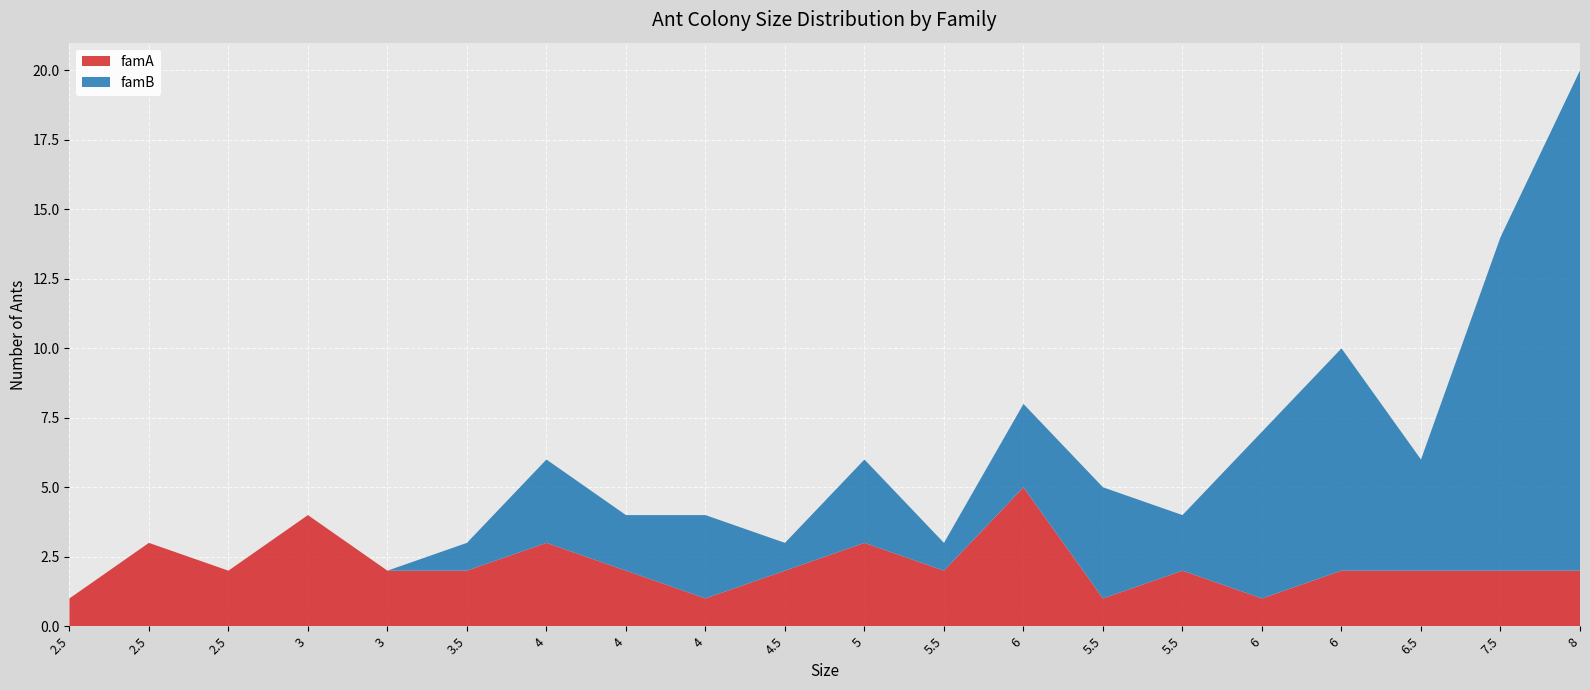

Reading right to left, what are all the values shown in this chart?

famA: 8=2	7.5=2	6.5=2	6=2	6=1	5.5=2	5.5=1	6=5	5.5=2	5=3	4.5=2	4=1	4=2	4=3	3.5=2	3=2	3=4	2.5=2	2.5=3	2.5=1
famB: 8=18	7.5=12	6.5=4	6=8	6=6	5.5=2	5.5=4	6=3	5.5=1	5=3	4.5=1	4=3	4=2	4=3	3.5=1	3=0	3=0	2.5=0	2.5=0	2.5=0